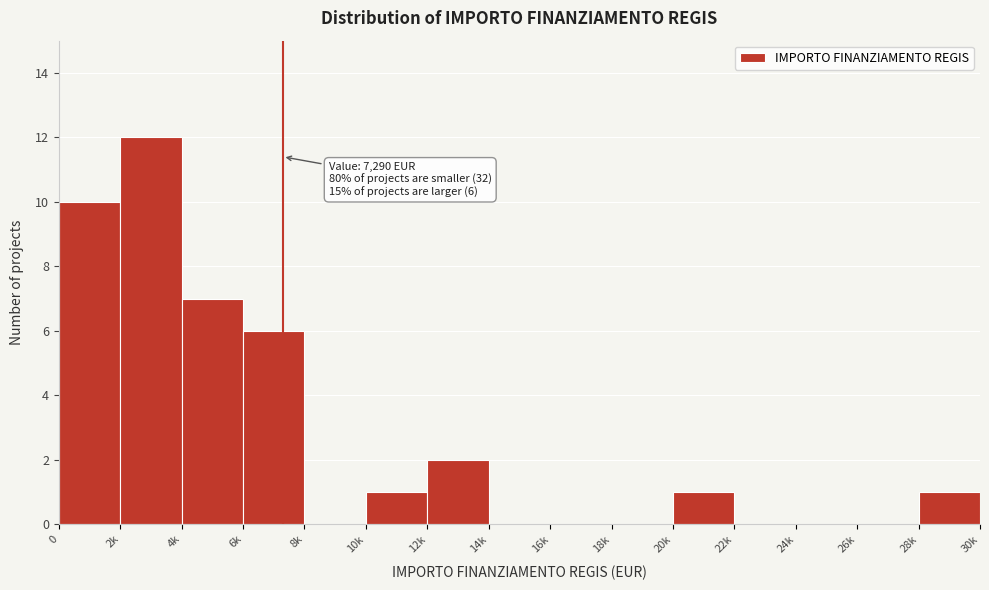

Reading left to right, transcribe all the data shown in this chart.

0=10	2k=12	4k=7	6k=6	8k=0	10k=1	12k=2	14k=0	16k=0	18k=0	20k=1	22k=0	24k=0	26k=0	28k=1